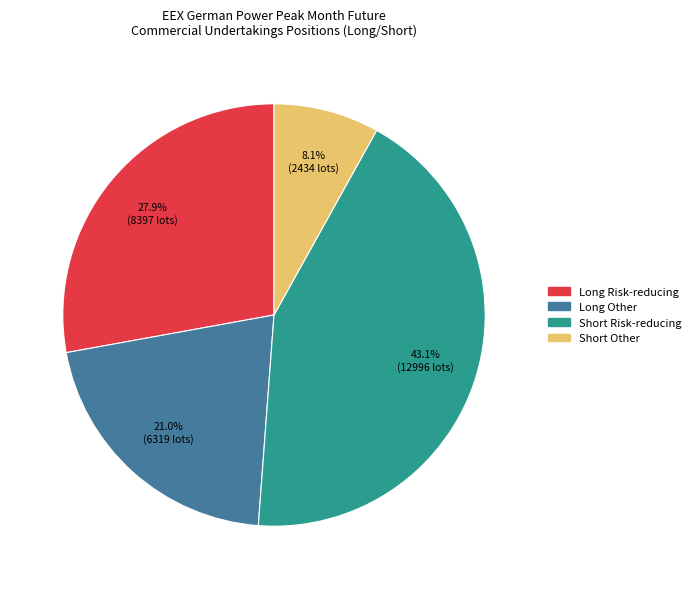

Which category has the biggest portion of the pie?

Short Risk-reducing